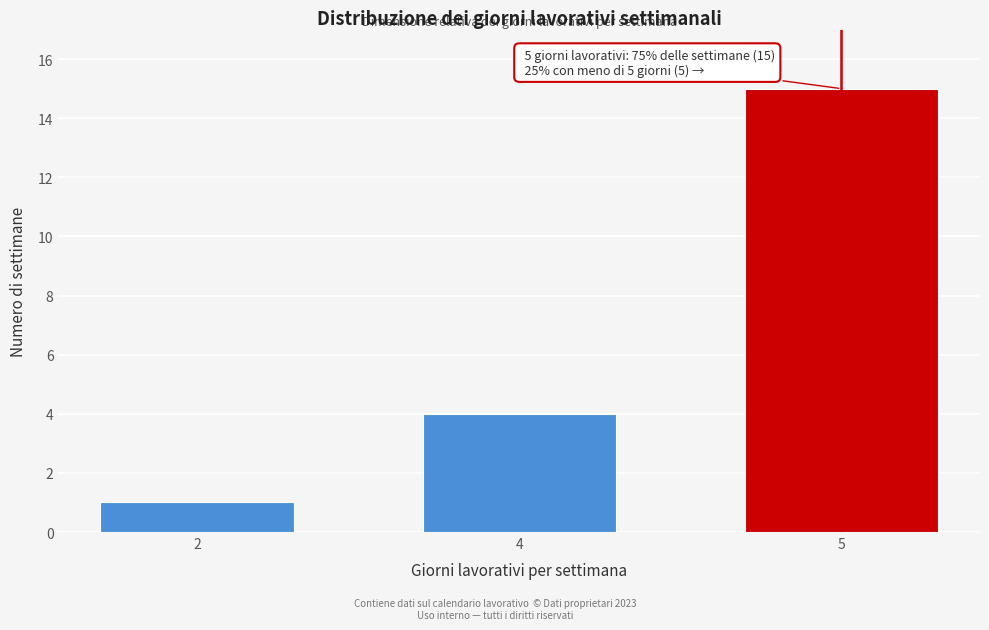

Reading left to right, what are all the values shown in this chart?

1	4	15